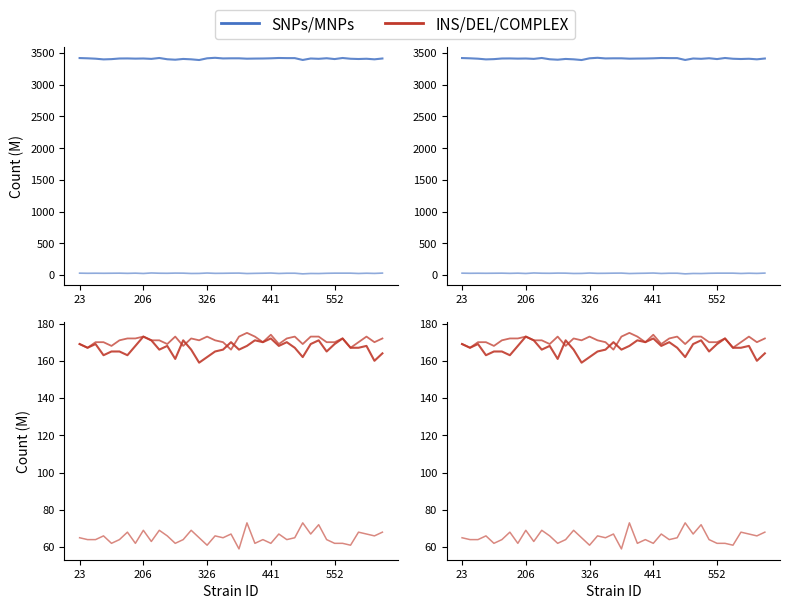

How many data points in SNPs are above 3415?

15